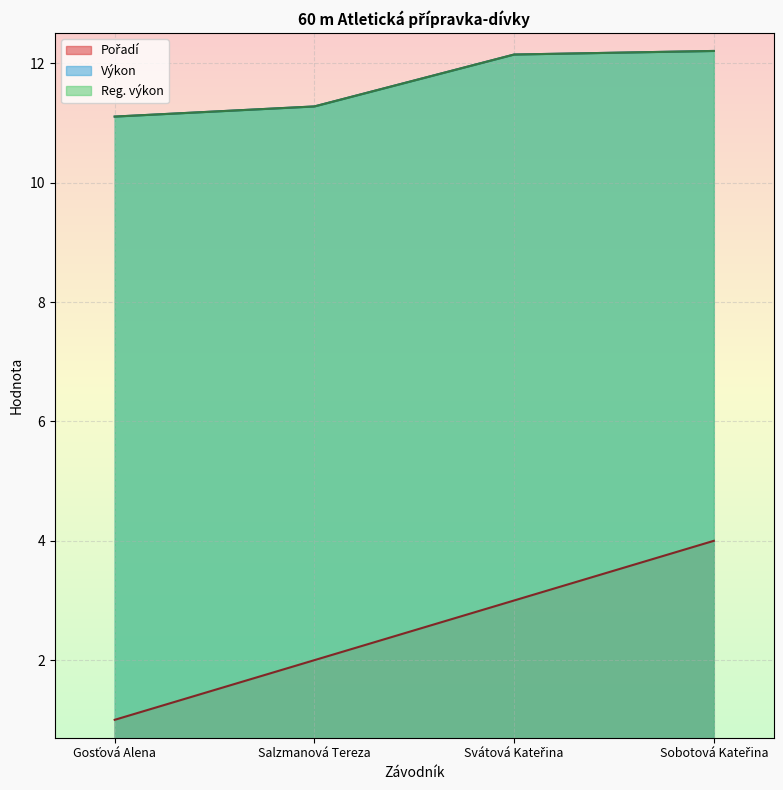

Does the chart display data point markers on the line(s)?

No